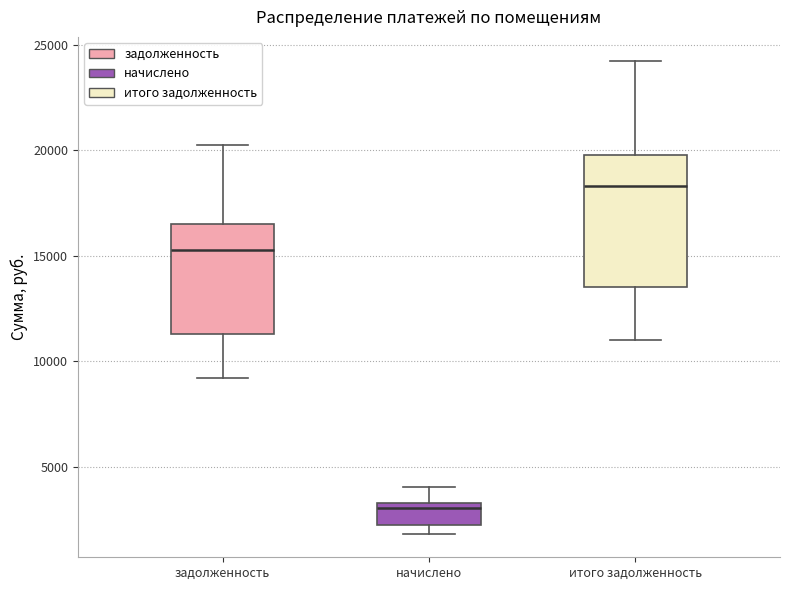

Which box's median line is the lowest?

начислено